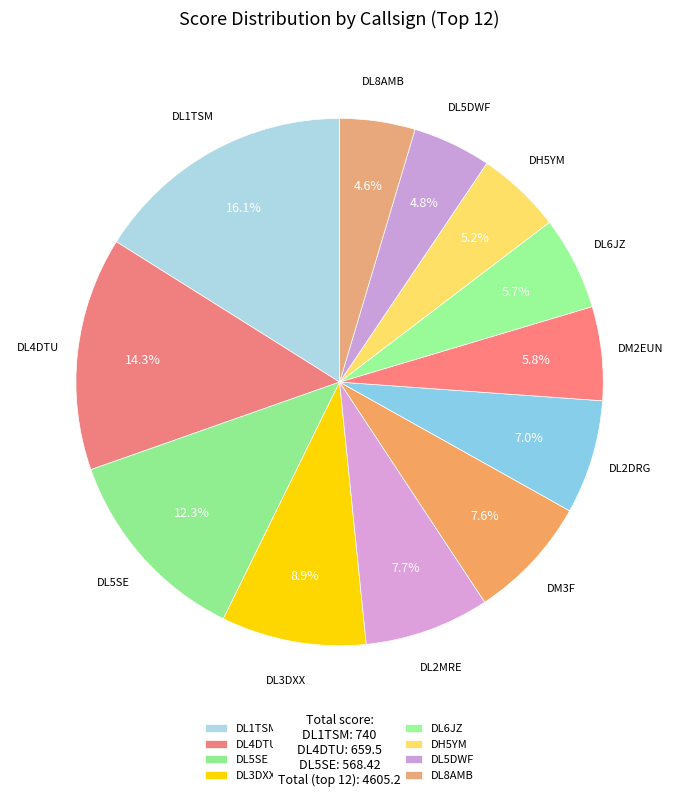

What percentage is the DM3F slice, to the nearest percent?

8%